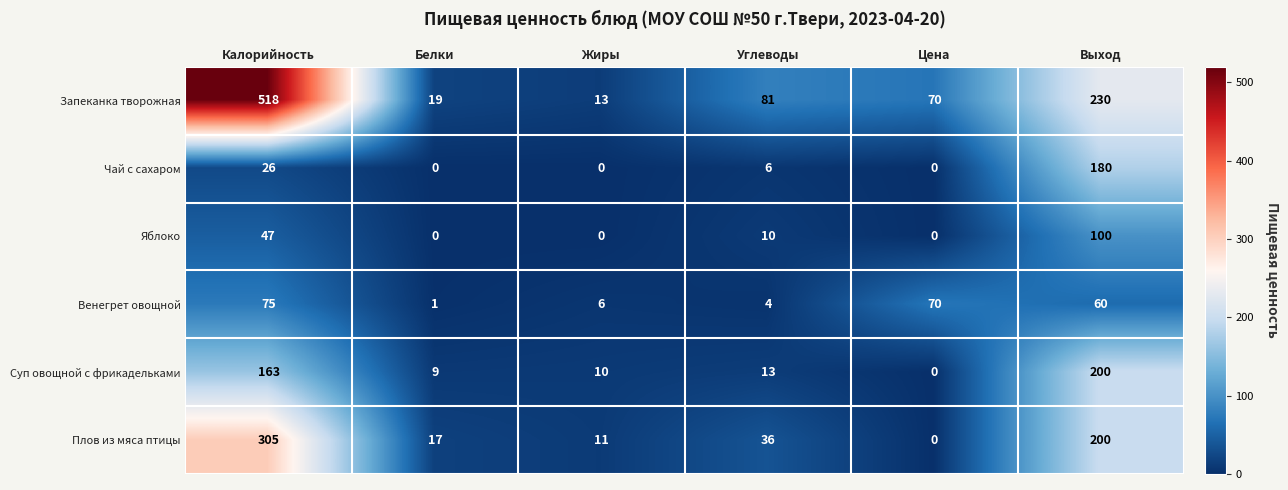

What is the greatest value displayed?

518